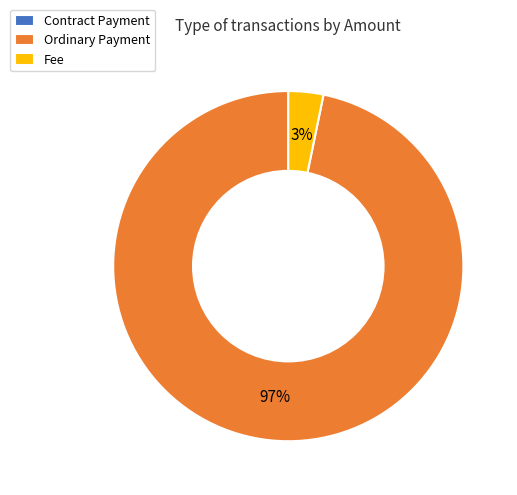

Is it true that Fee is 10% of the pie?

False